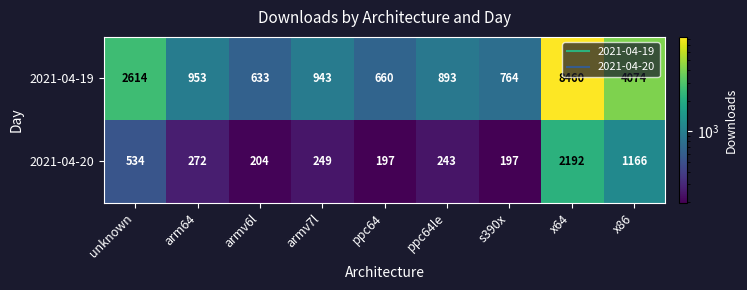

The 2021-04-20 series shows 2192 at x64. True or false?

True